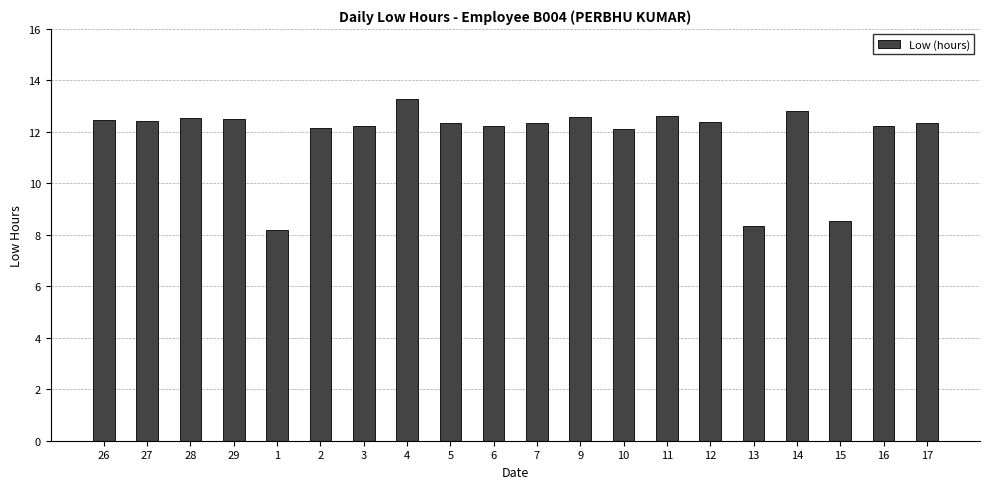

Is it true that the value at 10 is 2.8?

False